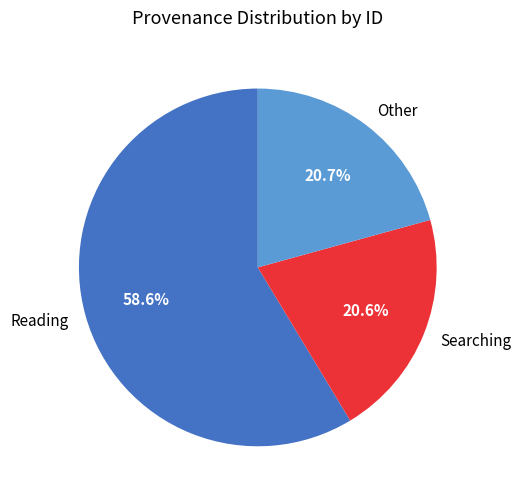

What is the largest slice in the pie chart?

Reading